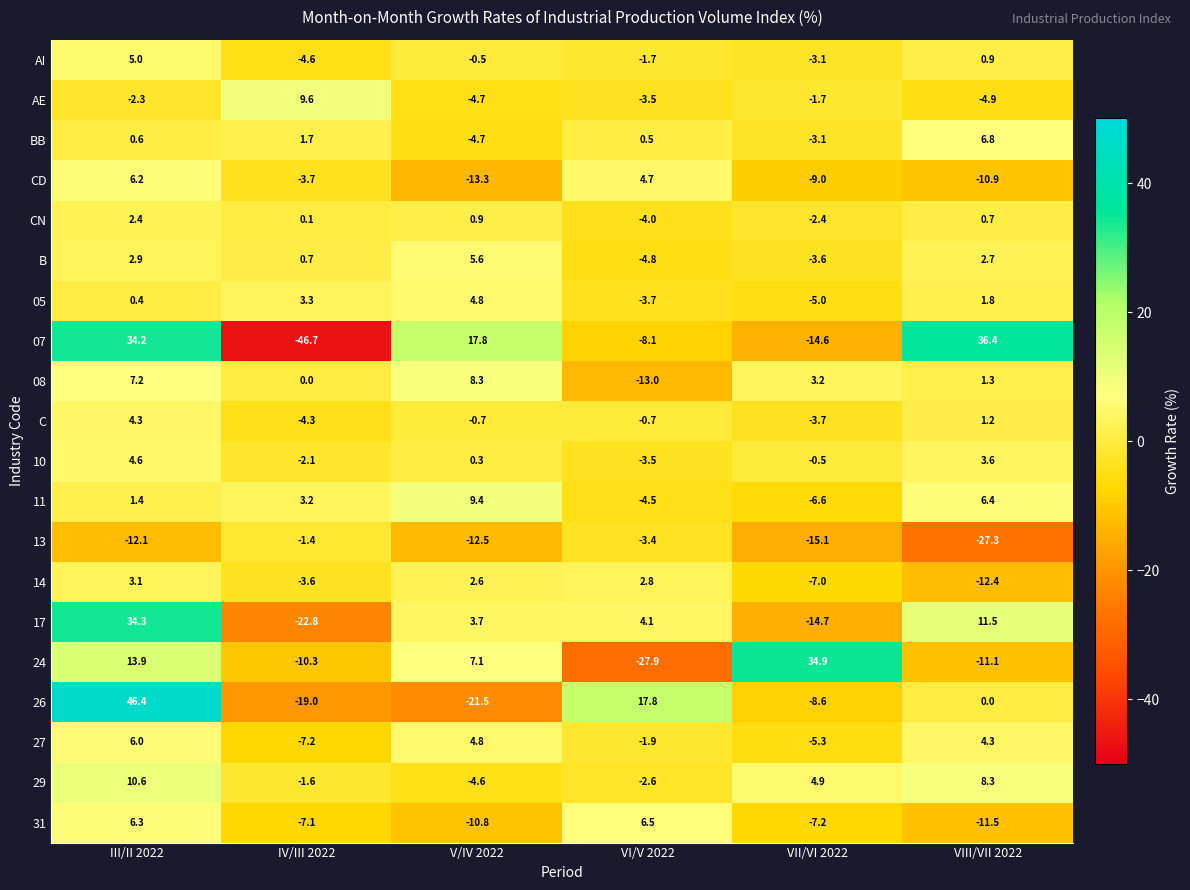

Where does the 26 series first go above 0?

III/II 2022